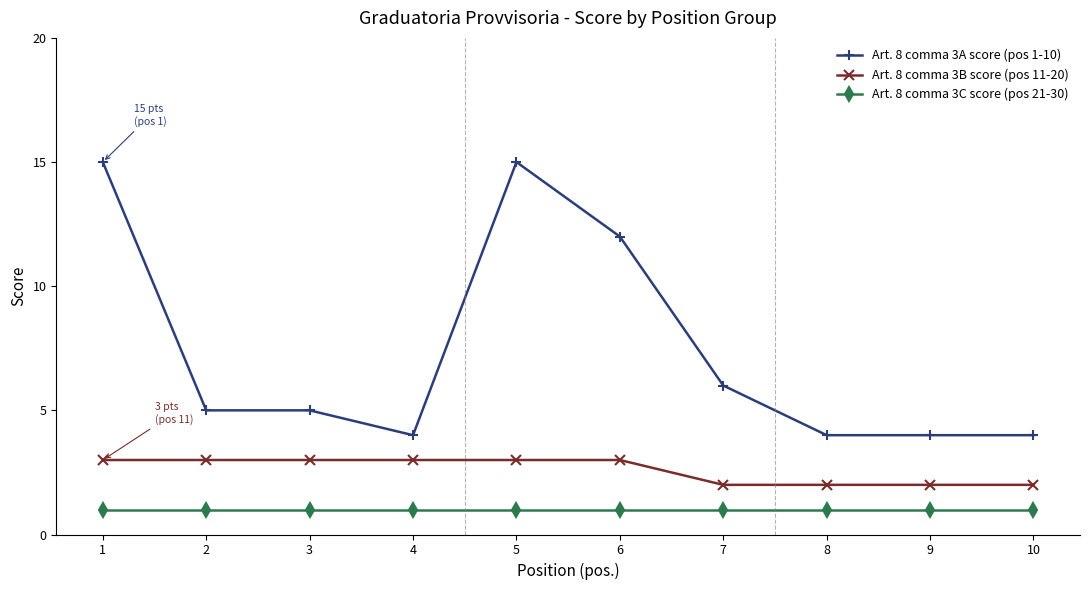

Which series has the largest total across all categories?

Art. 8 comma 3A score (pos 1-10)